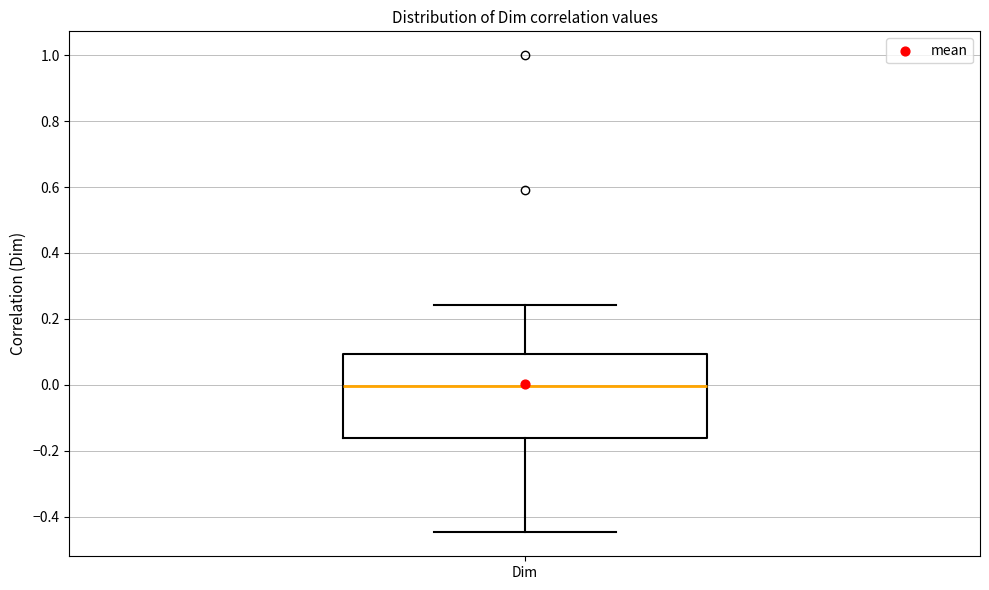

Where is the lower edge of the box for Dim on the y-axis? The values are not printed on the chart, so give them approximately, as read against the axis.

-0.16